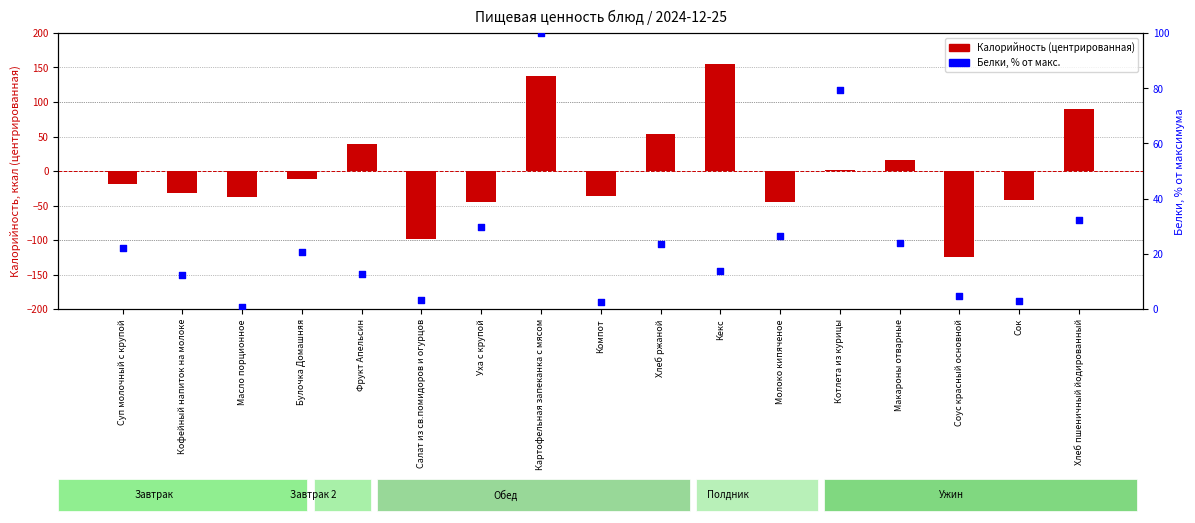

Which series has the largest total across all categories?

Белки (% от макс.)